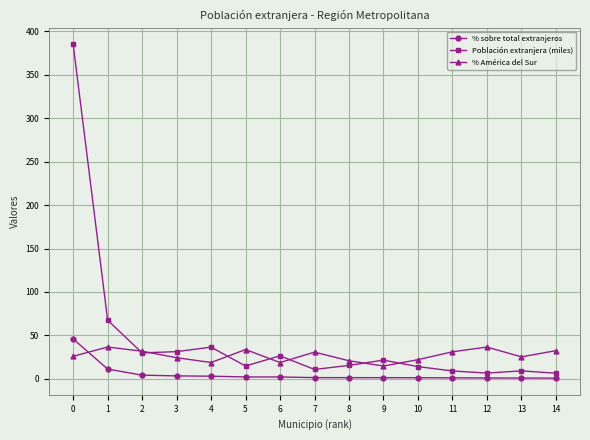

True or false: % América del Sur and Población extranjera (miles) cross at least once.

True